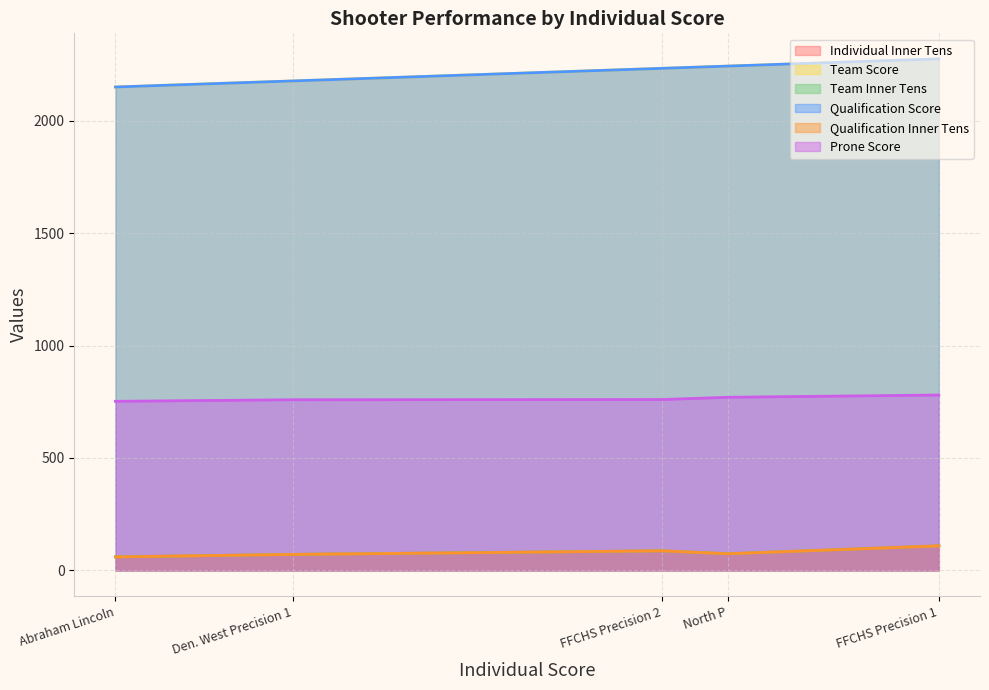

How many data points does each series have?

5